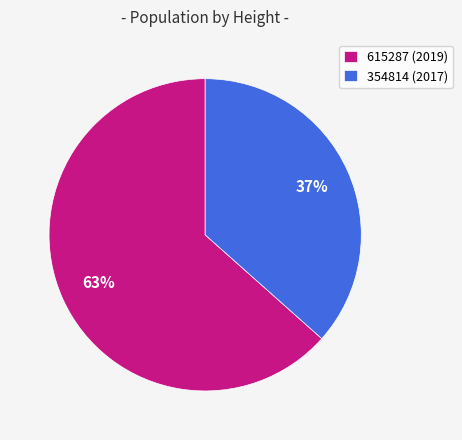

Count the number of slices in the pie.

2